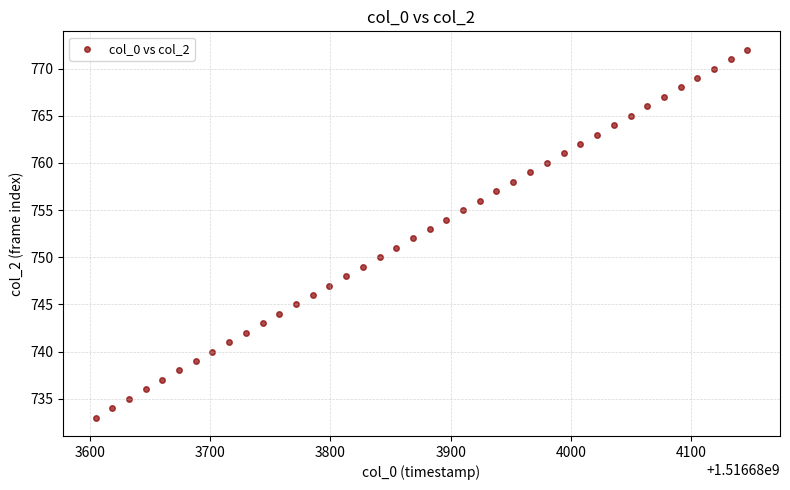

What is the range of Y values (max minus min)?

39